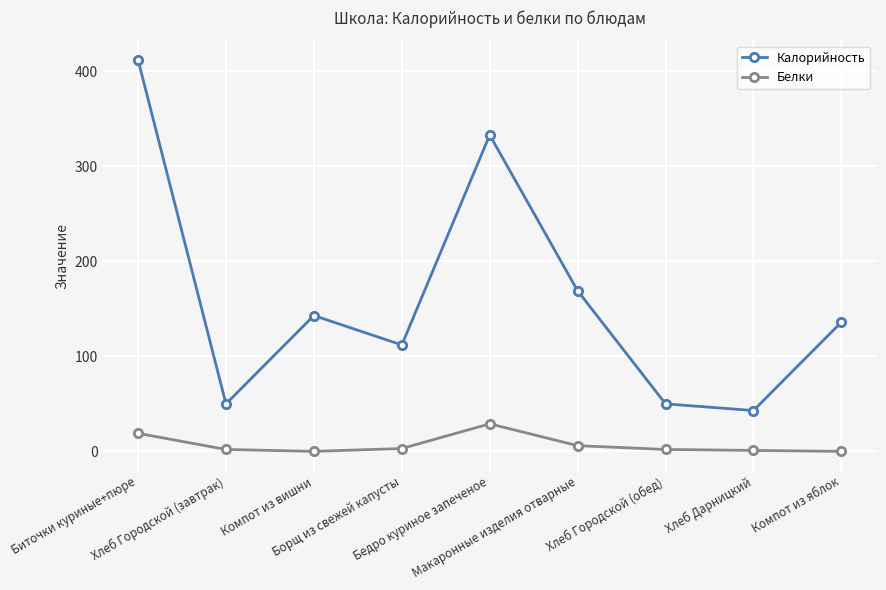

What is the maximum value for Калорийность?

412